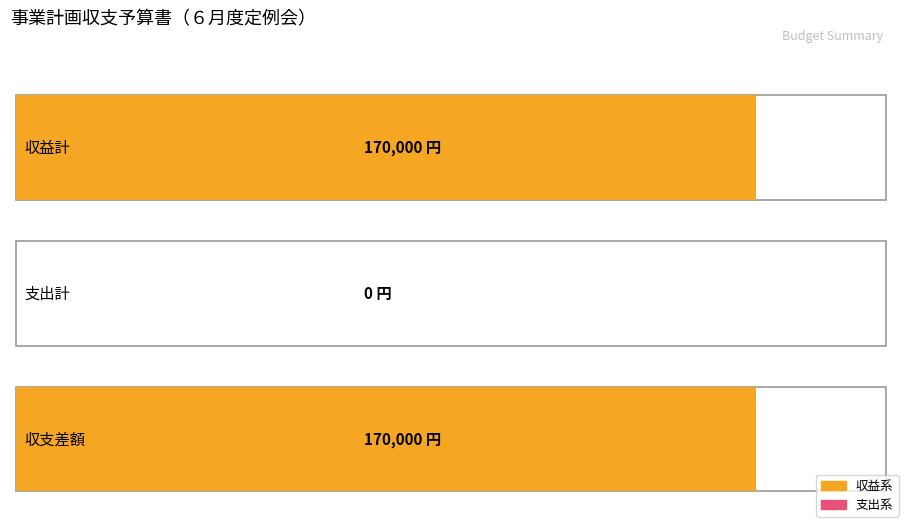

True or false: the data shows 226339 at 収支差額.

False